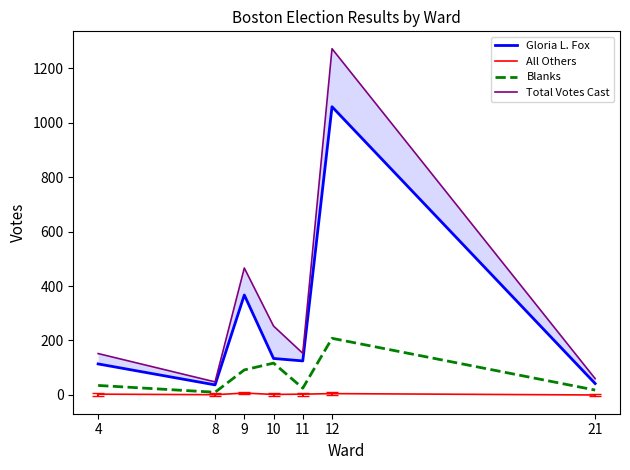

Which series has the largest range (max minus min)?

Total Votes Cast